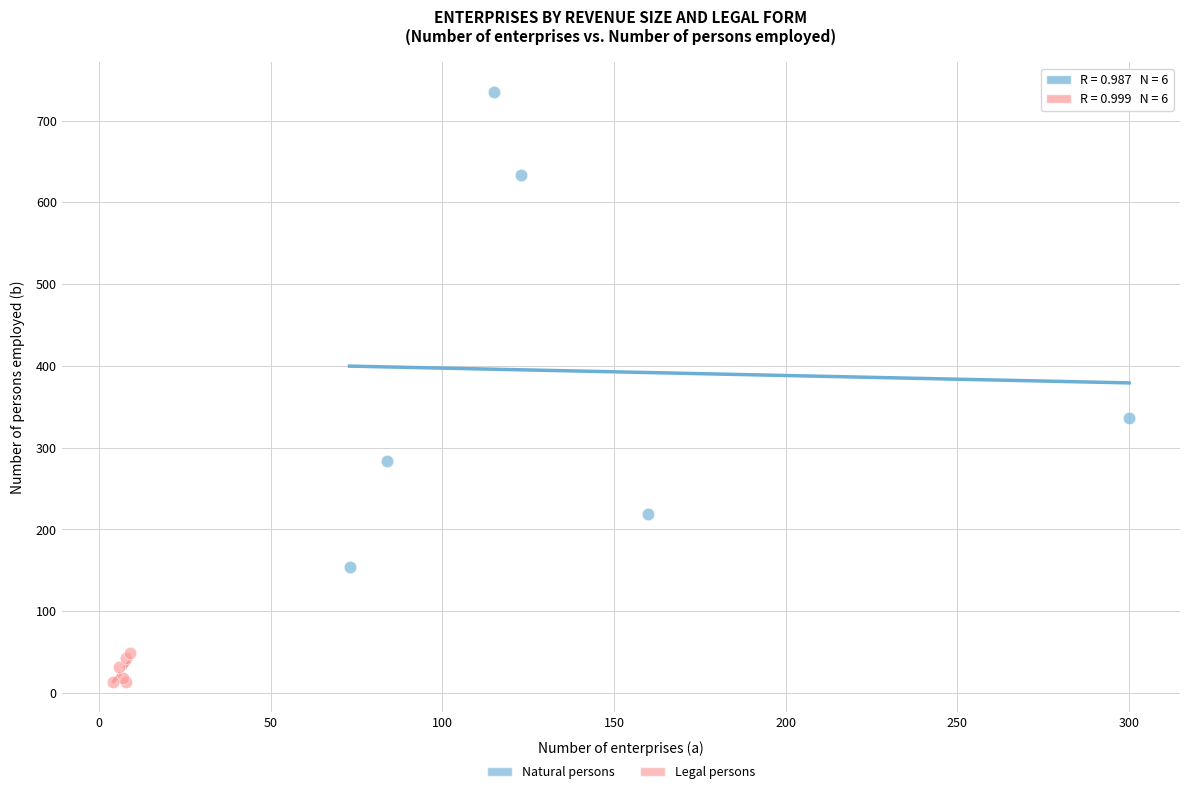

Which series reaches the minimum Y coordinate?

Legal persons